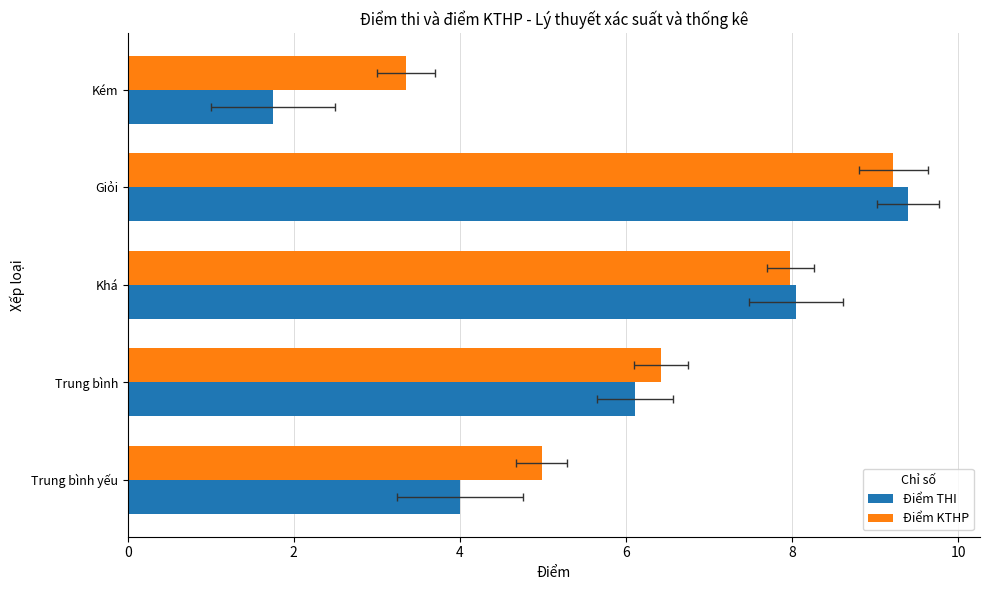

True or false: Điểm THI has a value of 9.2 at Trung bình.

False